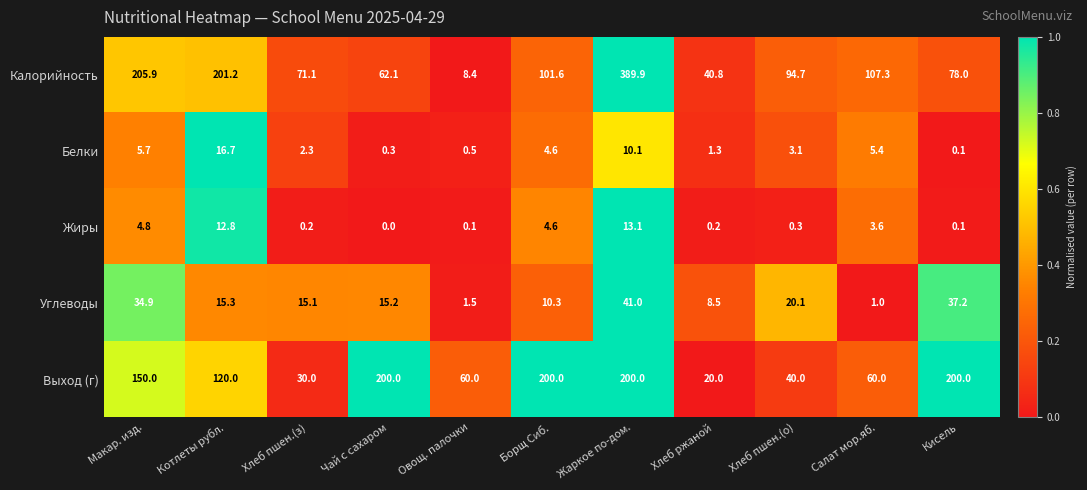

What is the difference between the highest and lowest values at Макар. изд.?

201.1